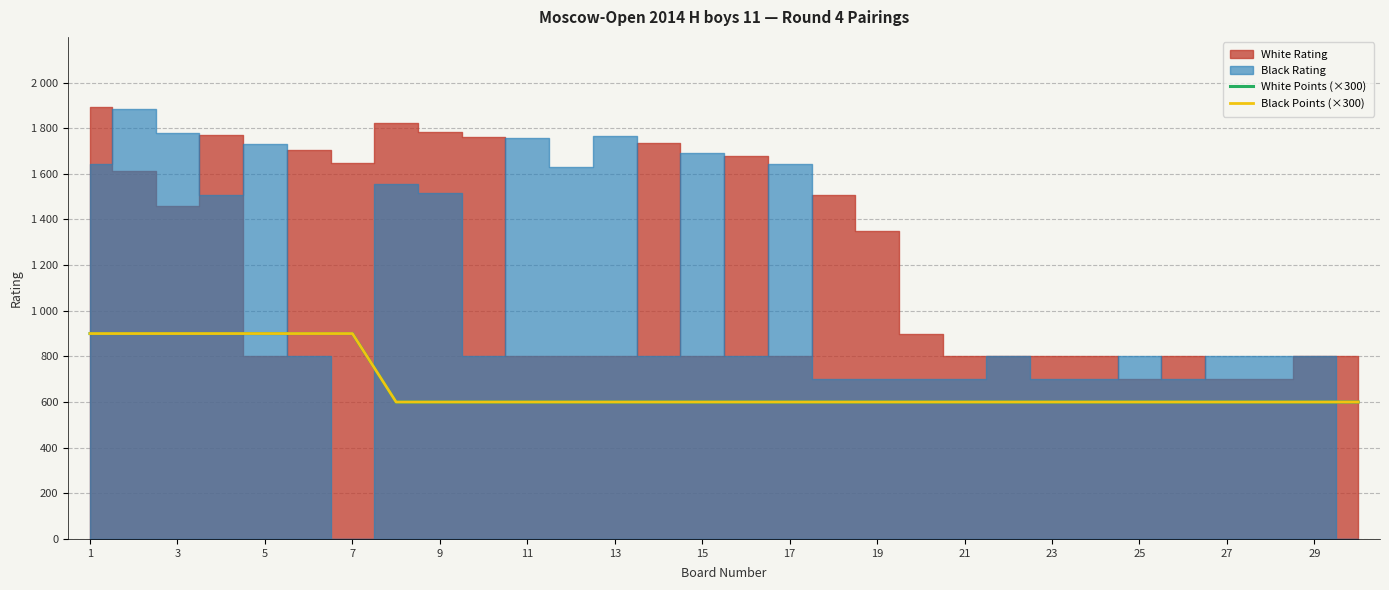

Rank the series at 11 from lowest to highest value.

White Points (×300), Black Points (×300)